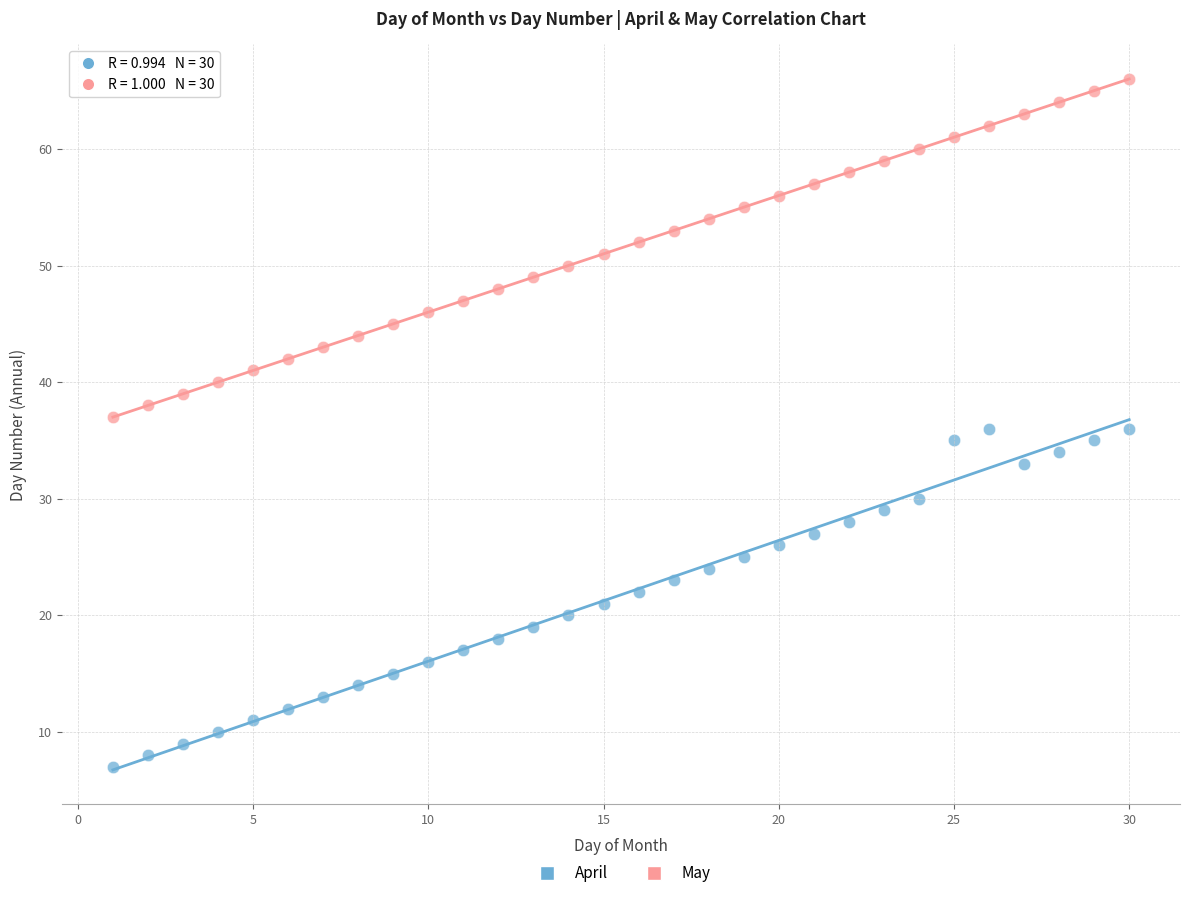

Which series reaches the minimum Y coordinate?

April